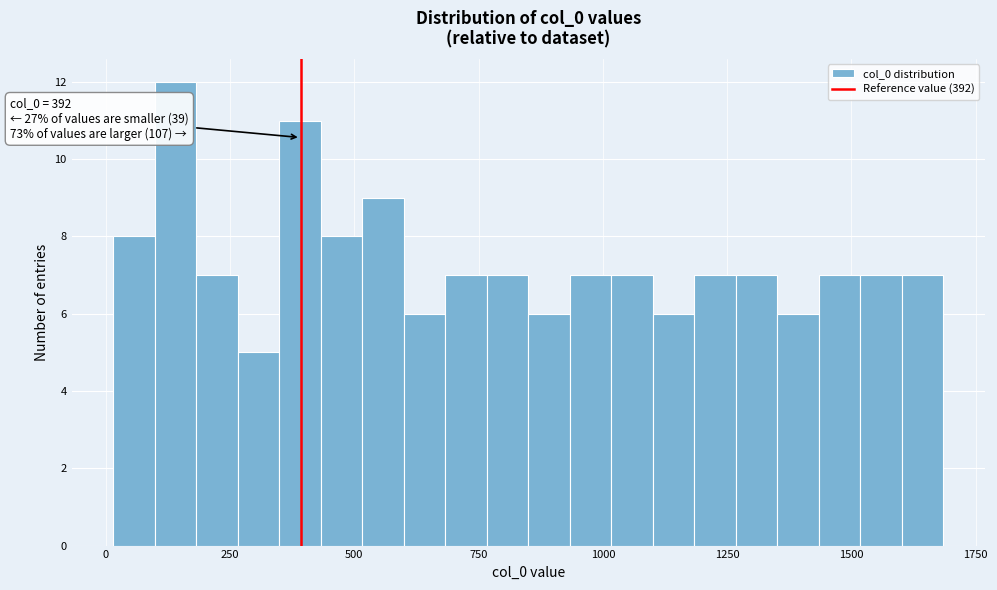

Around what value on the x-axis is the tallest bar? Give the approximate position of its centre, as read against the axis.

150